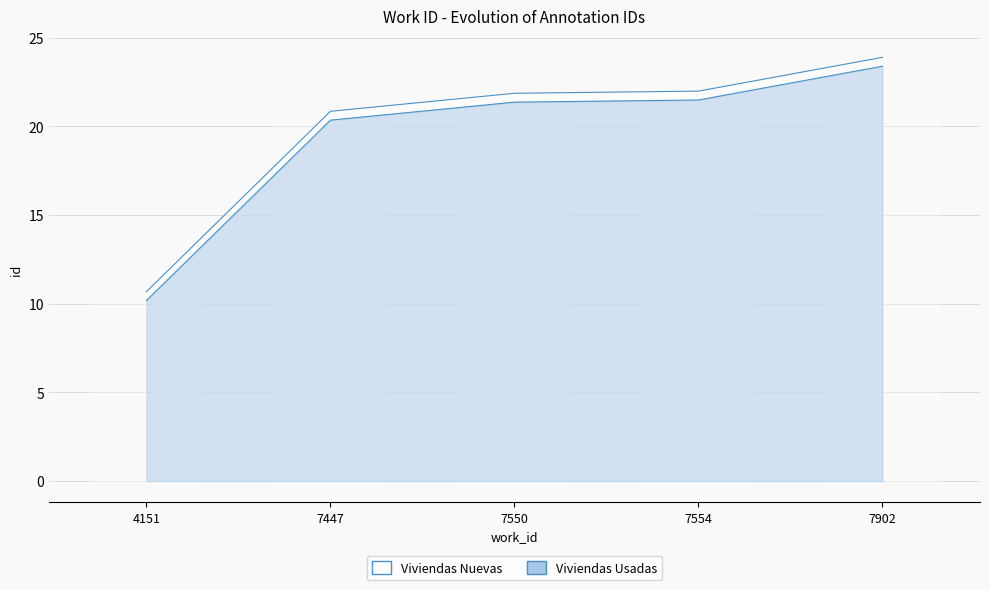

Is the value of id_series2 at 7447 greater than the value of id_series1 at 7554?

No